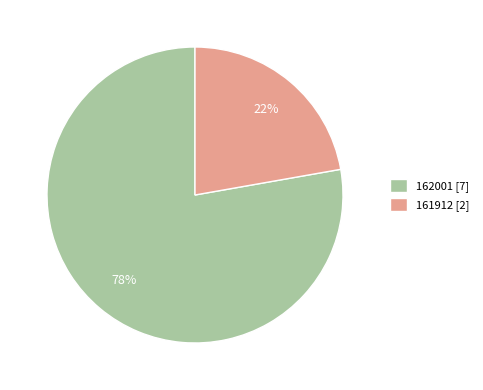

Do 162001 and 161912 together represent more than half of the pie?

Yes